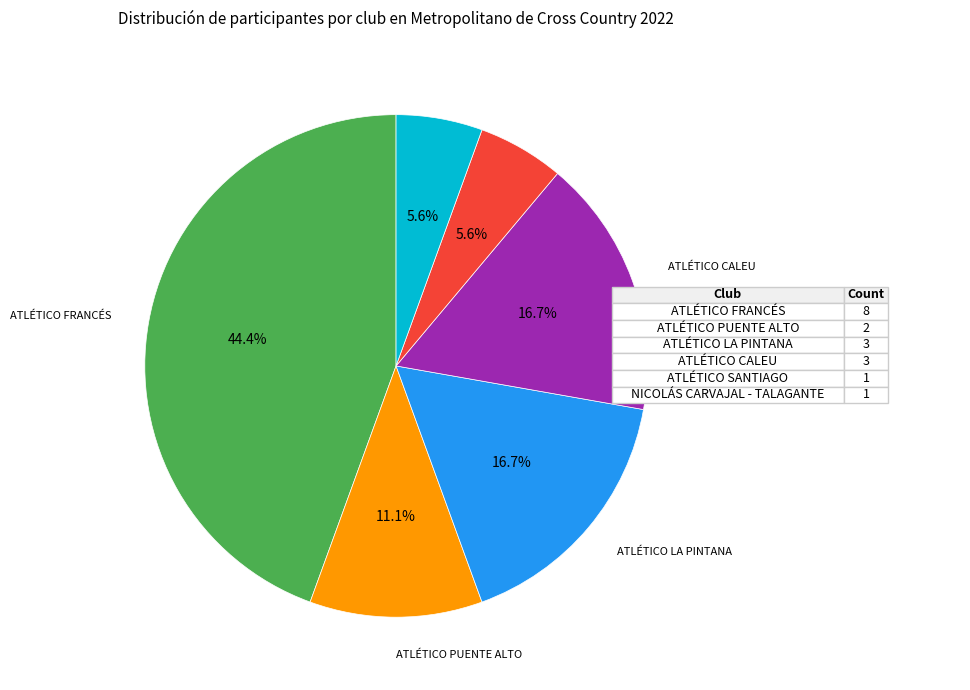

Is there a majority slice in this chart?

No